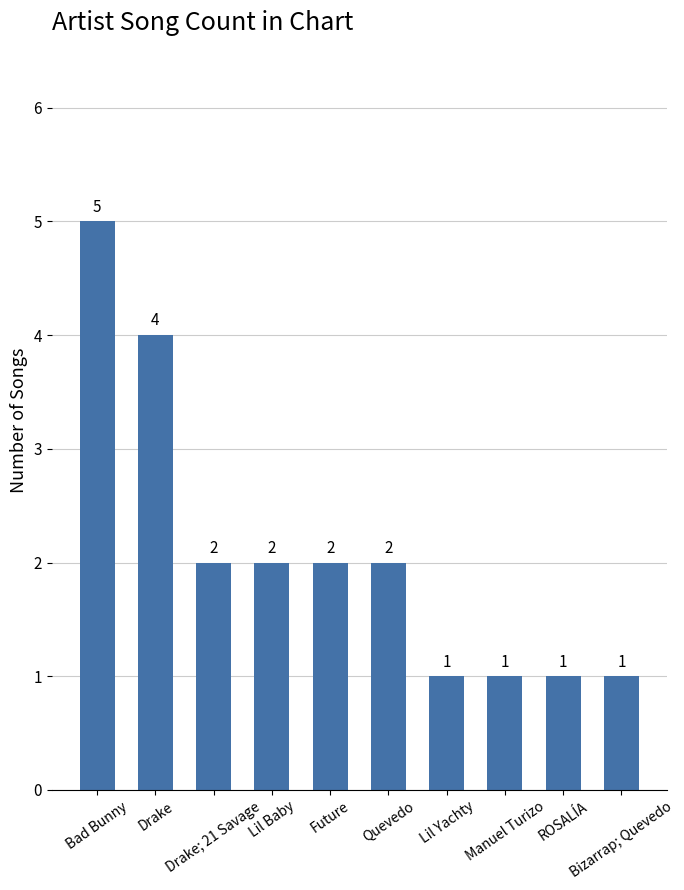

How many values are between 1 and 2?

8